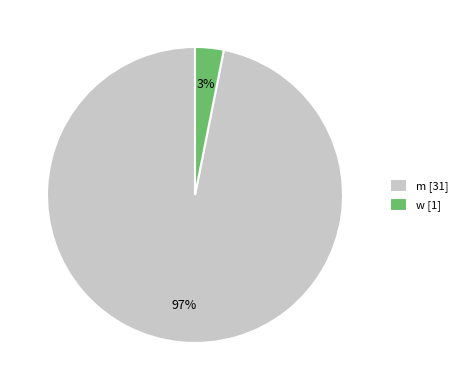

To the nearest percent, what is the average slice percentage?

50%